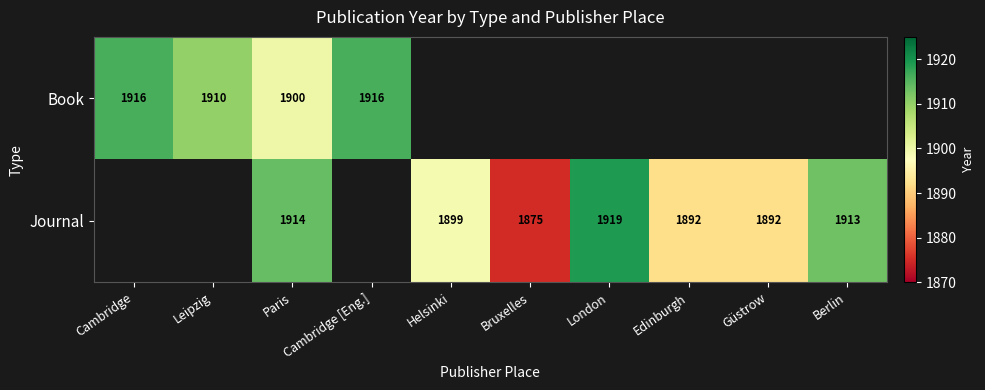

True or false: Journal has a value of 1892 at Edinburgh.

True